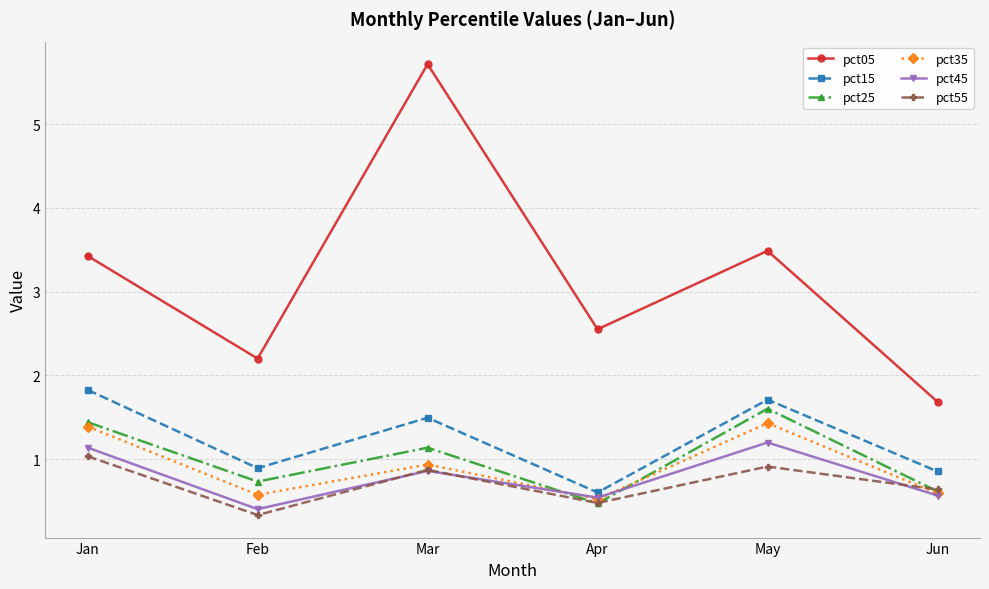

Rank the series by their maximum value, from highest to lowest.

pct05, pct15, pct25, pct35, pct45, pct55